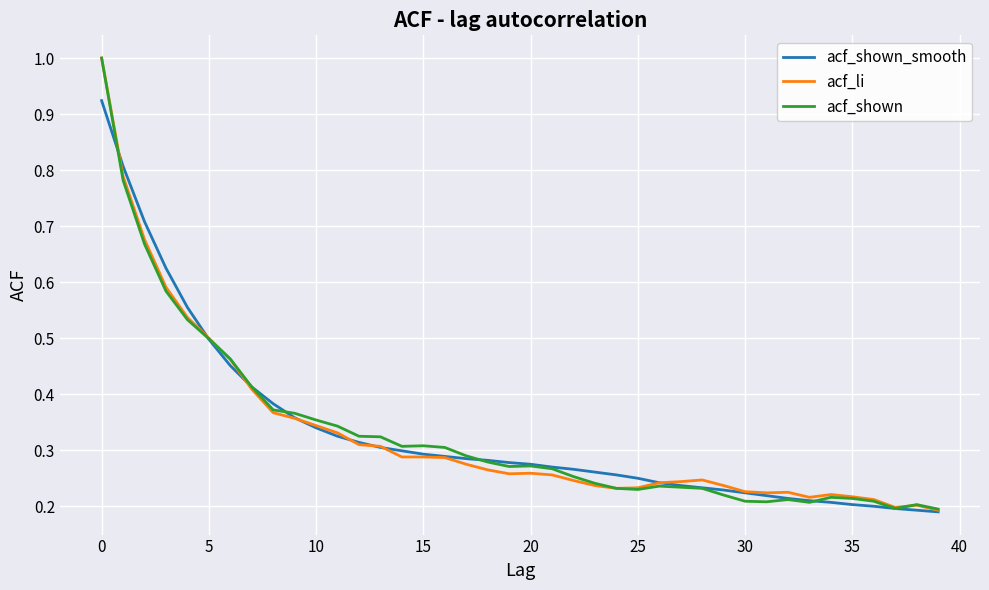

What is the greatest value displayed?

1.0